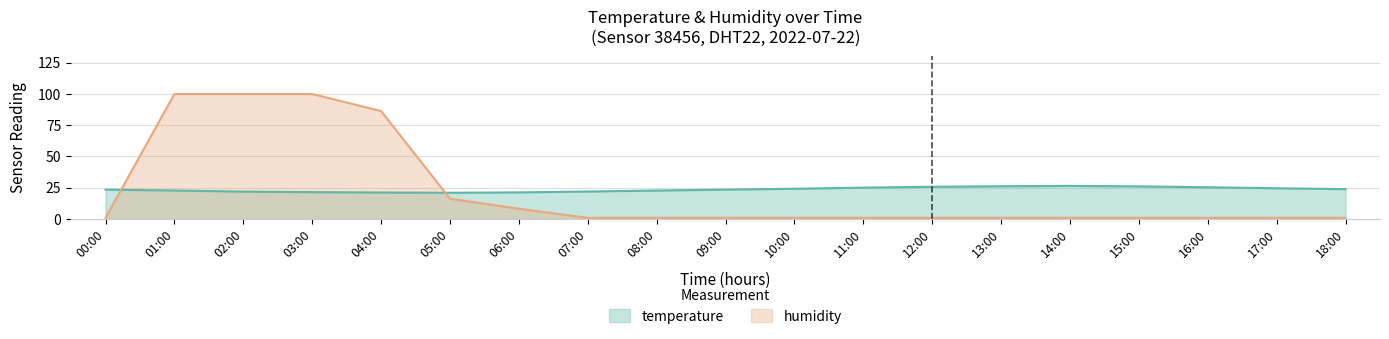

Which category has the lowest value in the temperature series?

05:00